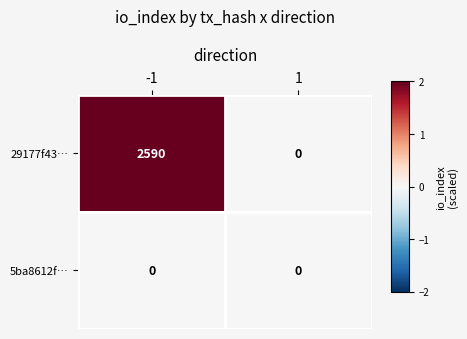

List the labels in order of 29177f43… value, smallest first.

1, -1